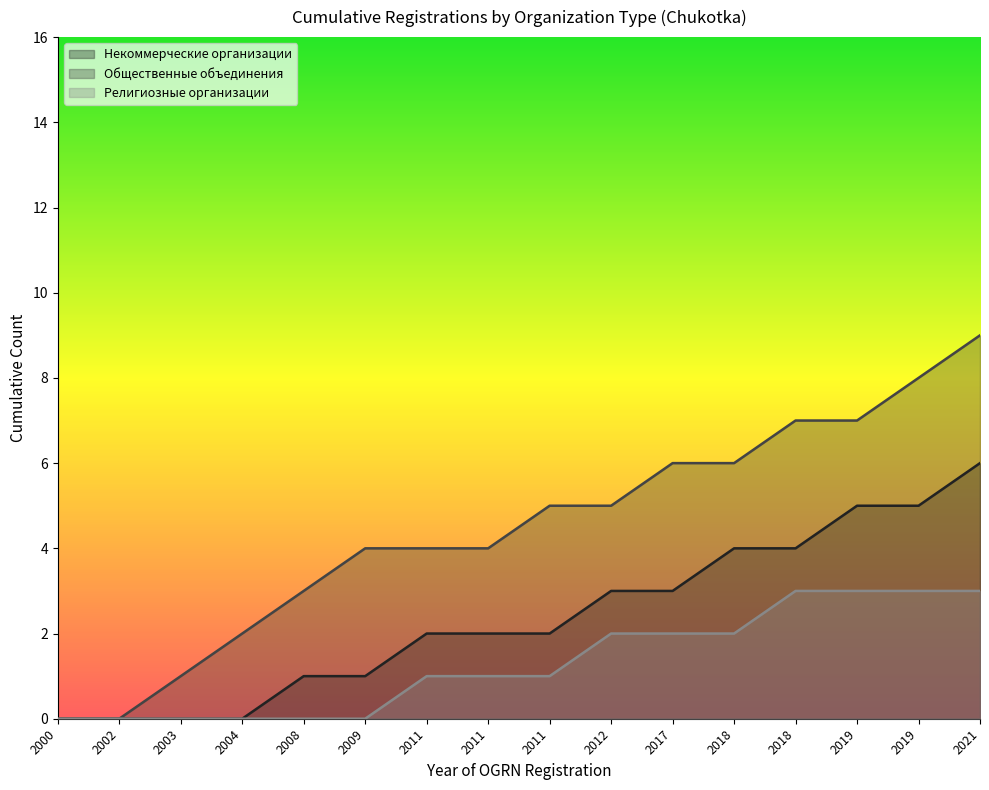

At which label does Религиозные организации reach its minimum?

2000